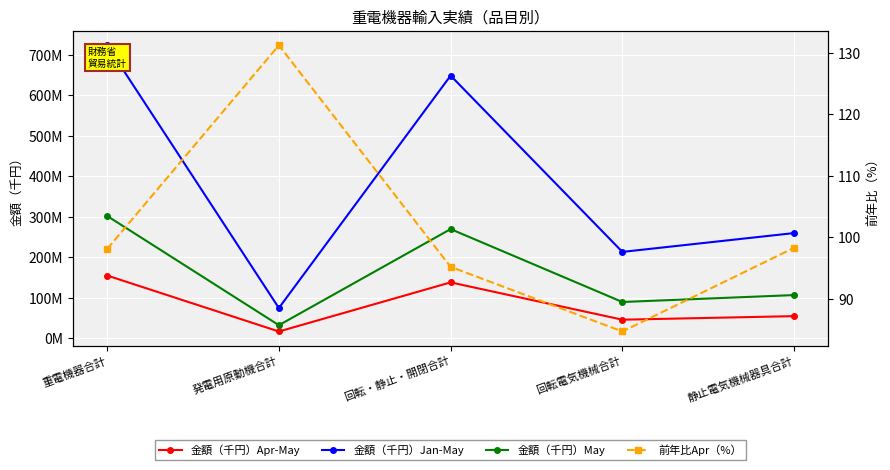

Which series has the largest total across all categories?

金額（千円）Jan-May